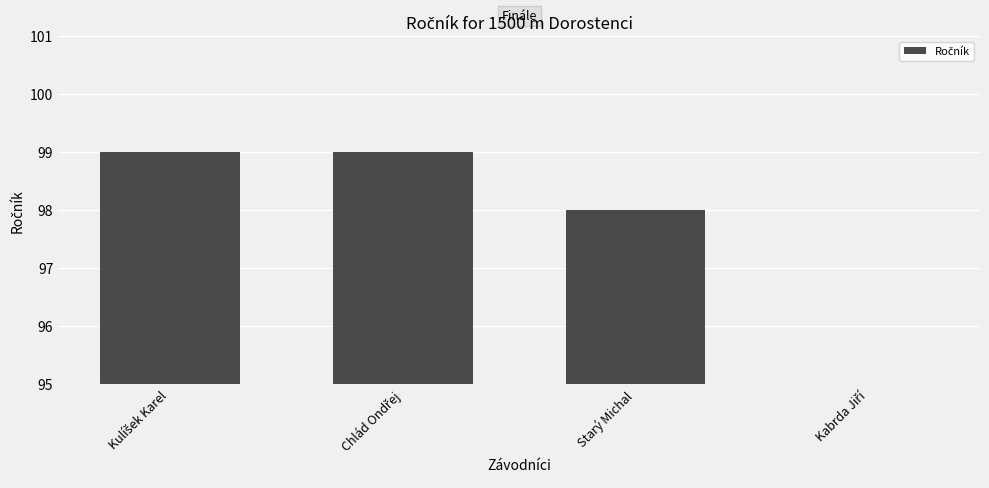

Reading left to right, list all the values displayed in this chart.

Kulíšek Karel=99	Chlád Ondřej=99	Starý Michal=98	Kabrda Jiří=1